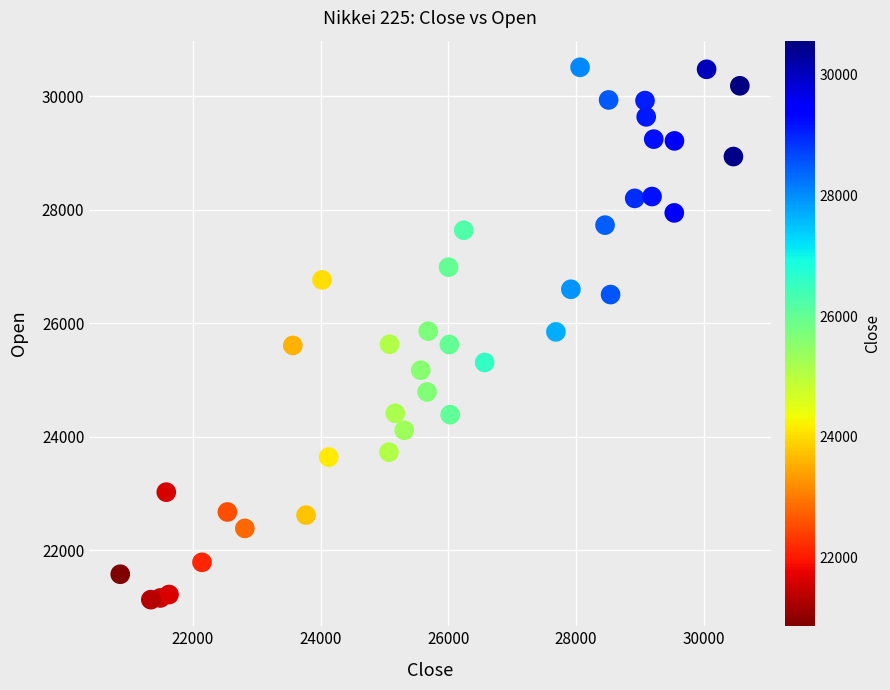

What is the range of Y values (max minus min)?

9381.5